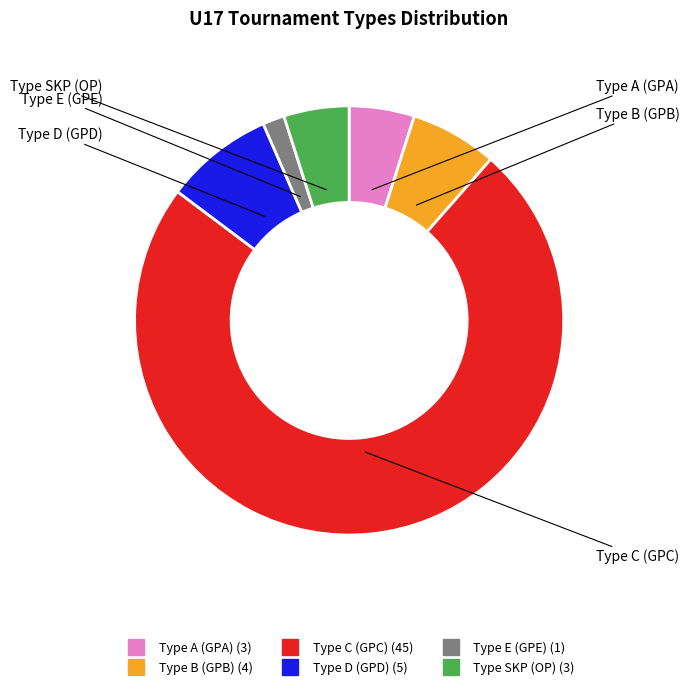

Does any single category account for the majority?

Yes